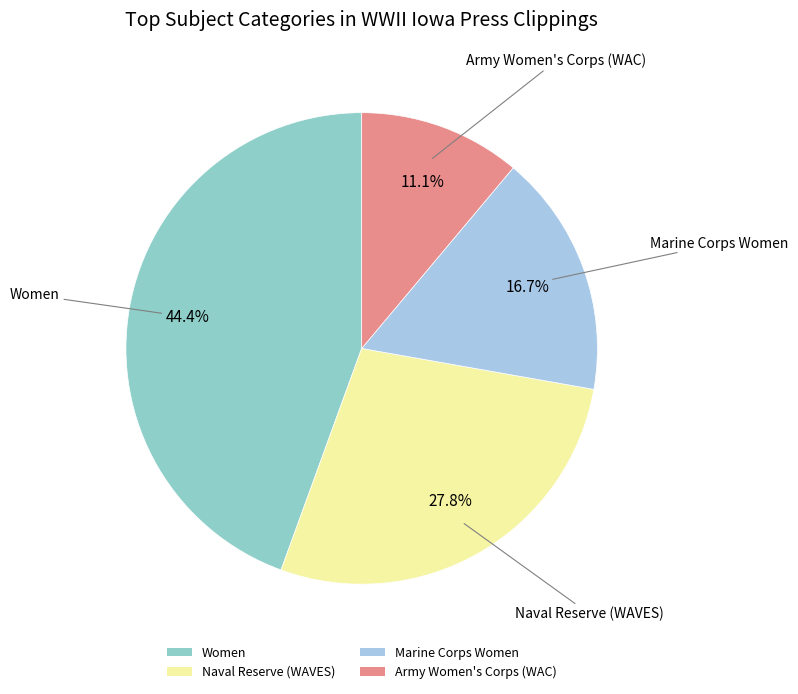

How much of the chart is everything except Marine Corps Women?

83.3%